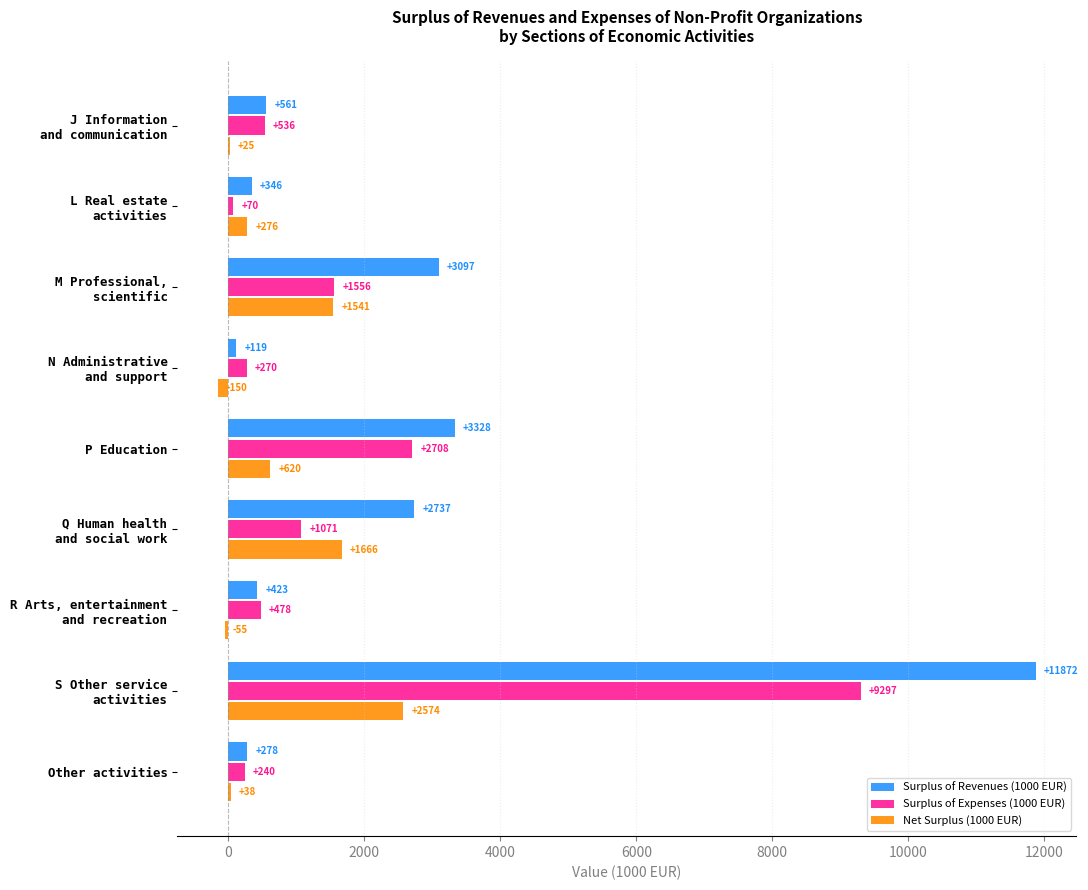

How many categories are shown in the chart?

9